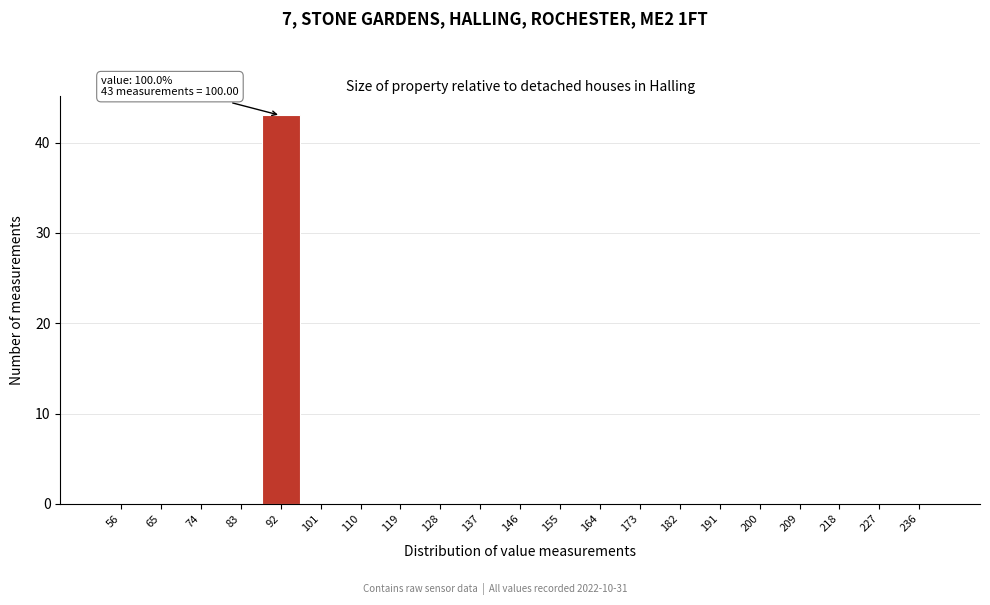

Reading right to left, extract all data points from this chart.

236=0	227=0	218=0	209=0	200=0	191=0	182=0	173=0	164=0	155=0	146=0	137=0	128=0	119=0	110=0	101=0	92=43	83=0	74=0	65=0	56=0